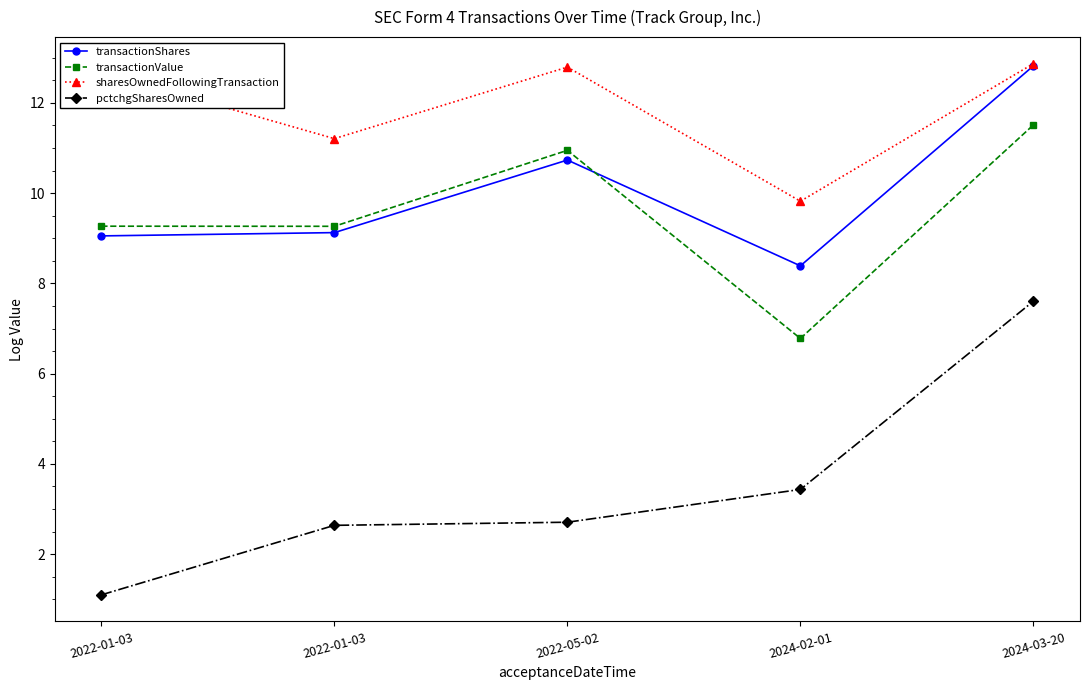

How many data points in transactionValue are above 9?

4